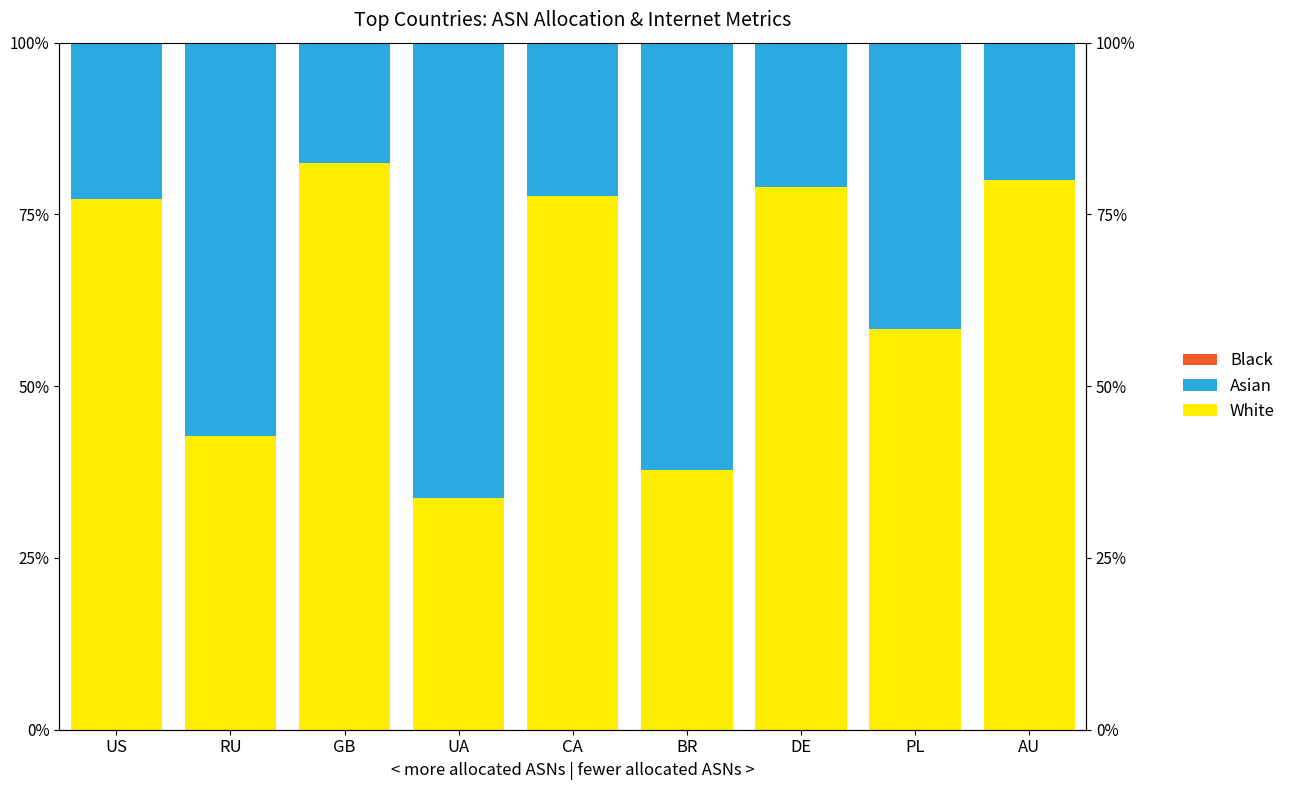

List the labels in order of Asian value, largest first.

UA, BR, RU, PL, US, CA, DE, AU, GB